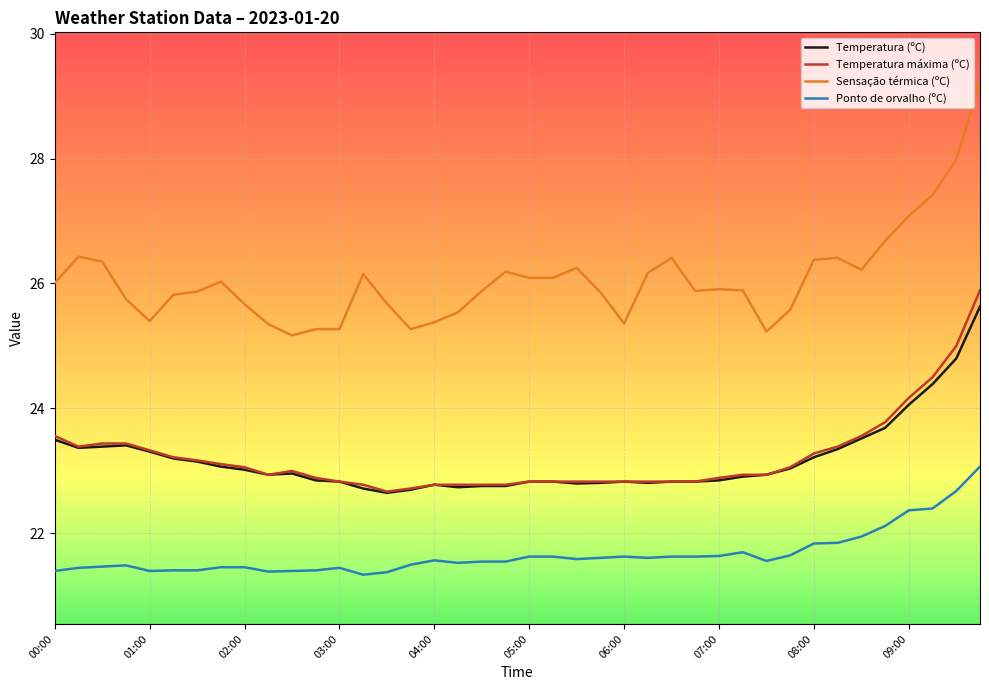

Which series has the largest range (max minus min)?

Sensação térmica (ºC)